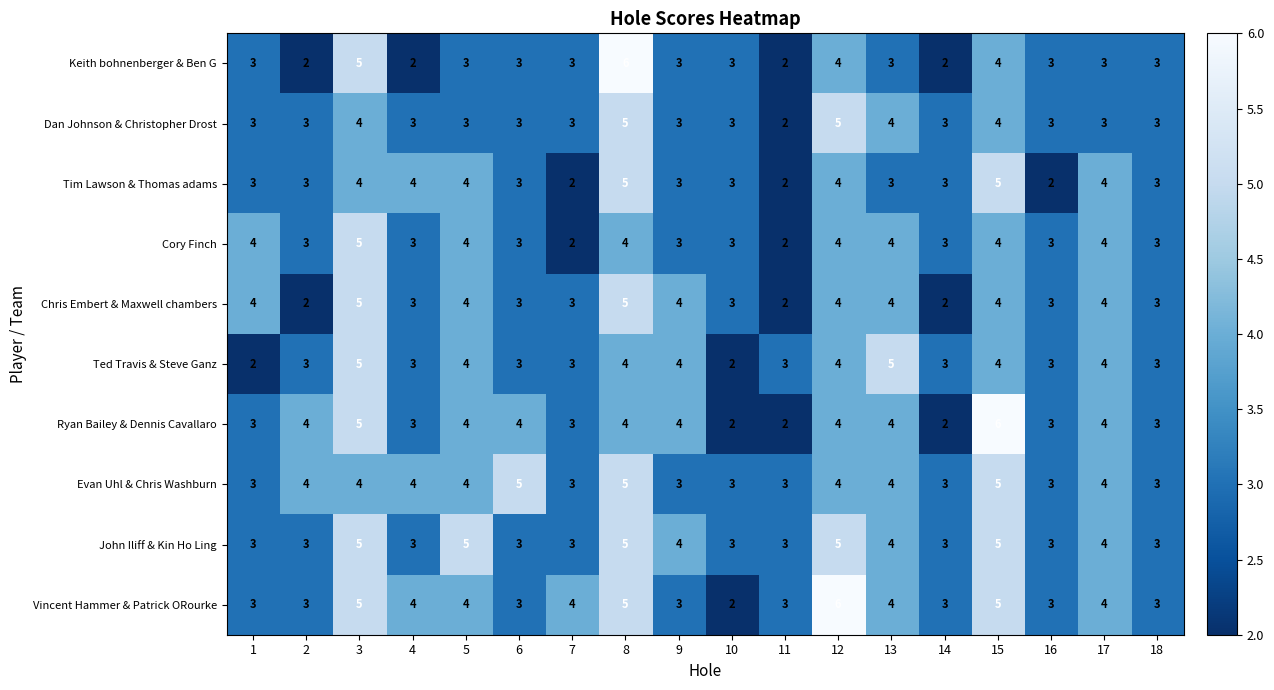

What is the spread (max minus min) of values at 13?

2